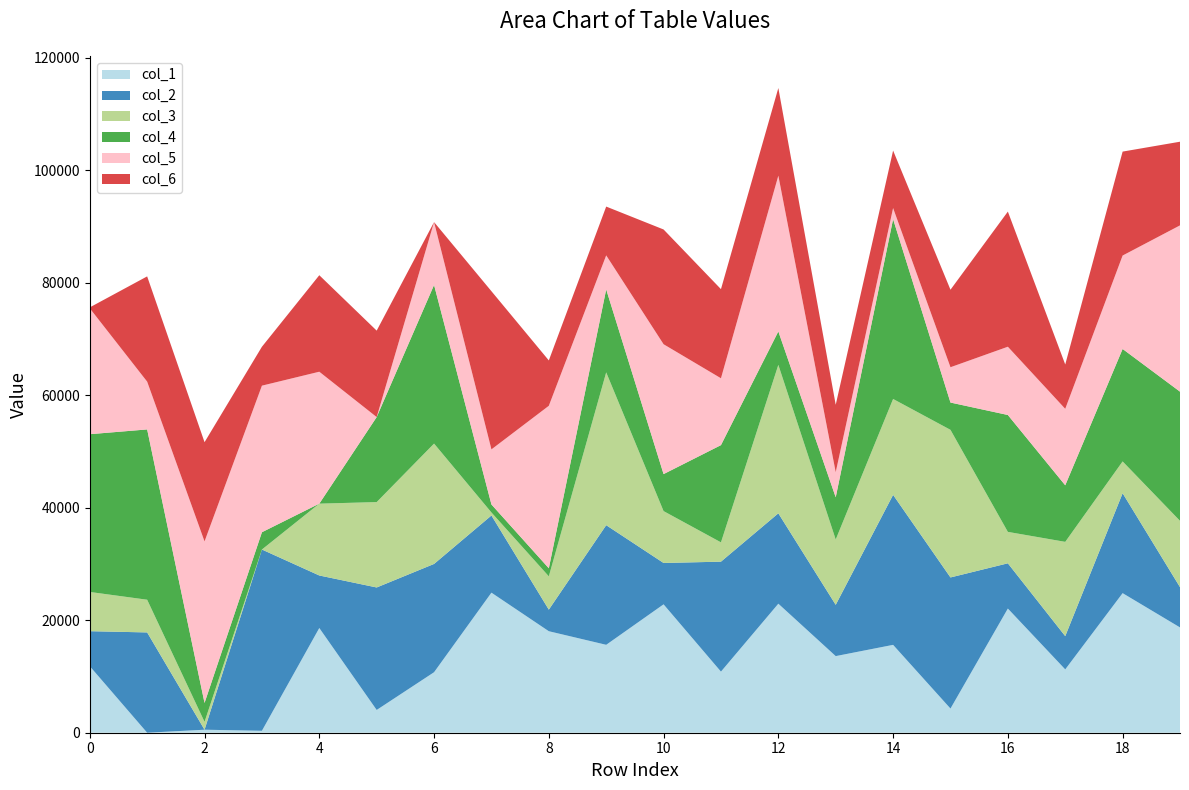

Reading right to left, transcribe all the data shown in this chart.

col_1: 18724	24819	11261	22081	4299	15624	13623	22943	10865	22829	15632	18049	24905	10757	4048	18619	346	535	0	11831
col_2: 7160	17769	5911	8044	23311	26674	9119	16073	19552	7354	21272	3837	13724	19256	21780	9341	32230	0	17834	6225
col_3: 11793	5654	16766	5589	26249	17049	11617	26396	3436	9226	27176	5923	536	21401	15183	12773	0	1406	5815	6975
col_4: 22969	19997	10059	20783	4851	31977	7505	5948	17286	6579	14748	1435	1423	28204	15119	0	3073	3353	30281	28051
col_5: 29567	16612	13598	12138	6280	1971	4467	27691	11889	23090	6053	28886	9793	11181	0	23458	26063	28726	8499	22390
col_6: 14878	18482	7884	24031	13781	10225	11985	15588	15846	20407	8676	8069	28125	0	15370	17159	6919	17642	18715	159